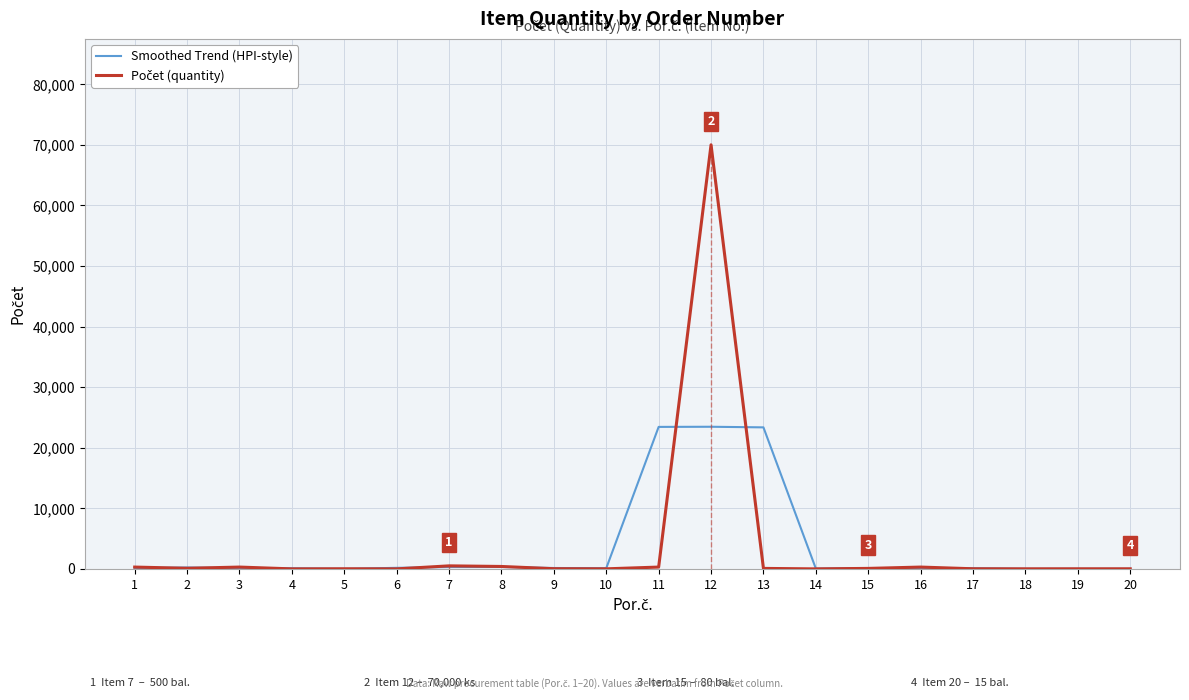

After their last crossing, which series has the higher values: Smoothed Trend (HPI-style) or Počet (quantity)?

Počet (quantity)